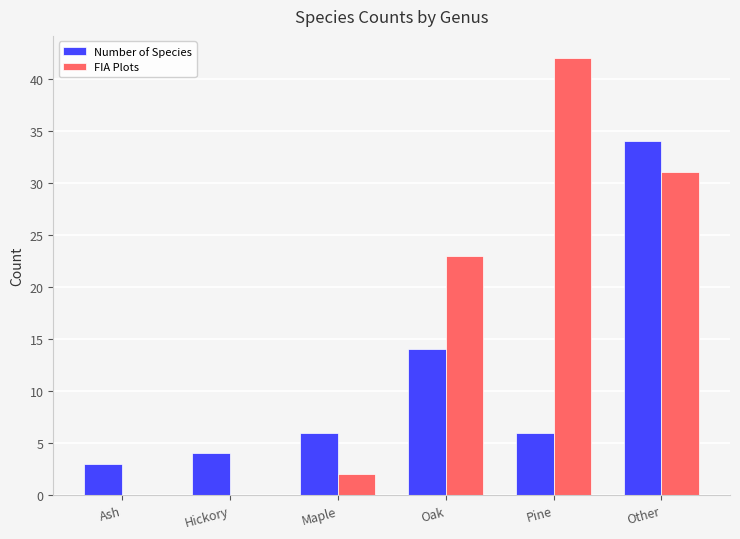

Which category has the highest value across all series?

Pine